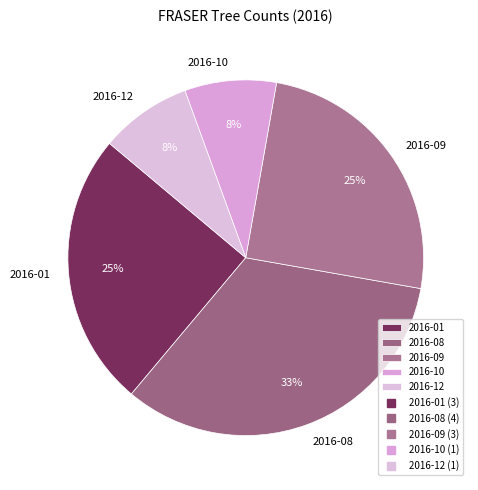

Which category has the biggest portion of the pie?

2016-08